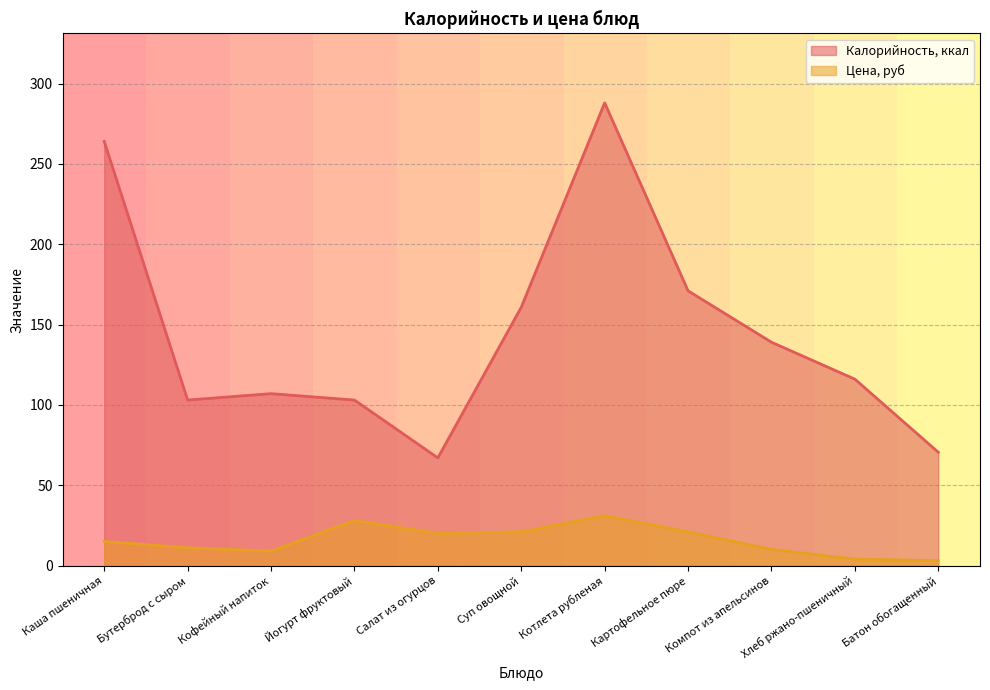

At how many categories does at least one series exceed 276?

1